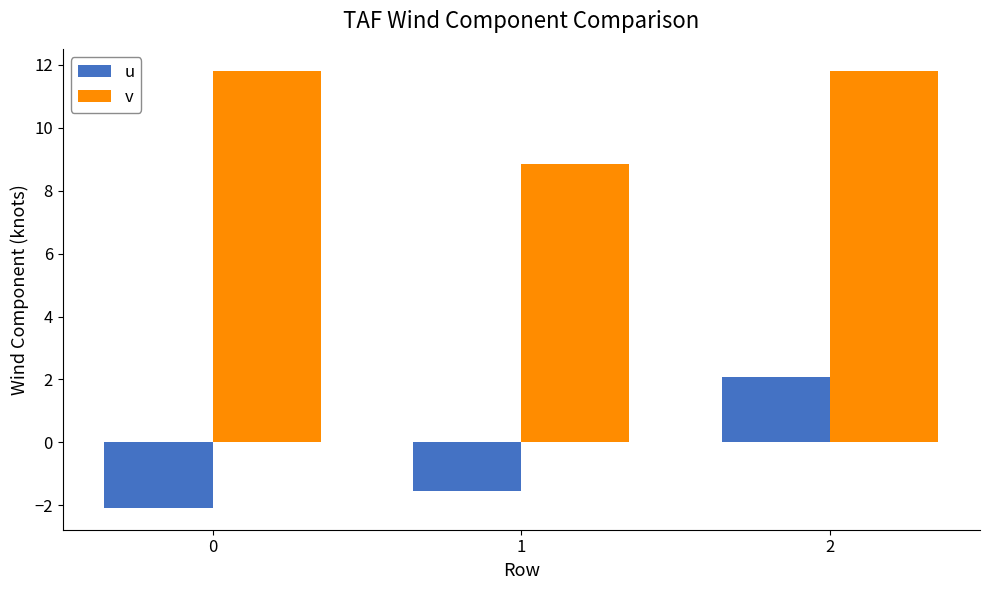

Count the v values in the range 8 to 11.

1